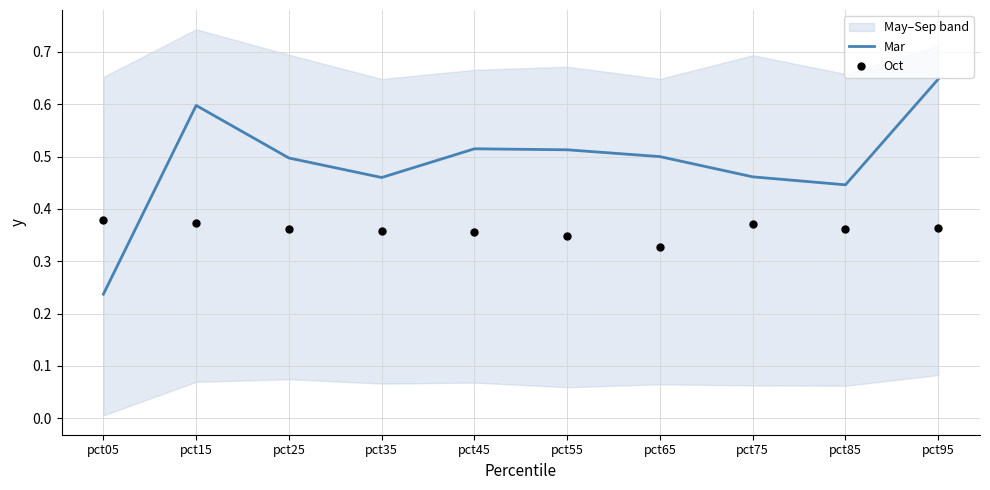

Which category has the lowest value in the Mar series?

pct05